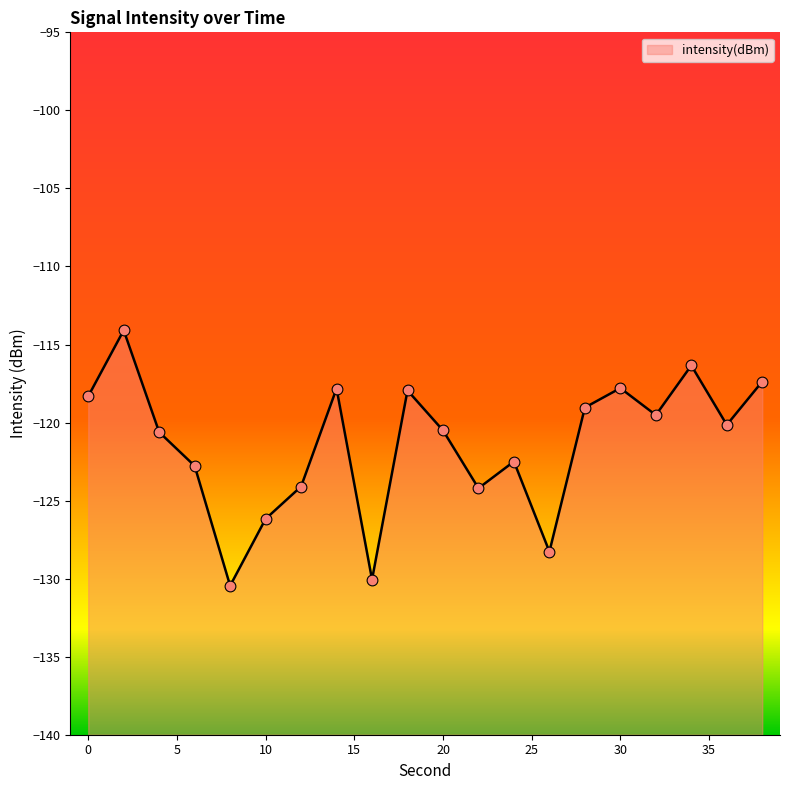

Between 36 and 32, which is larger?

32